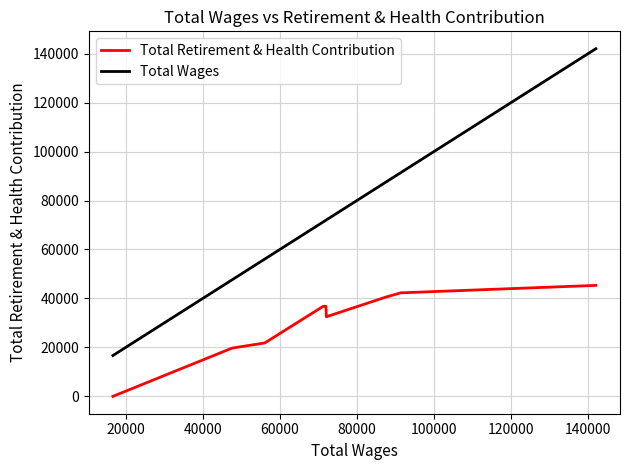

Which series has the widest spread of values?

Total Wages